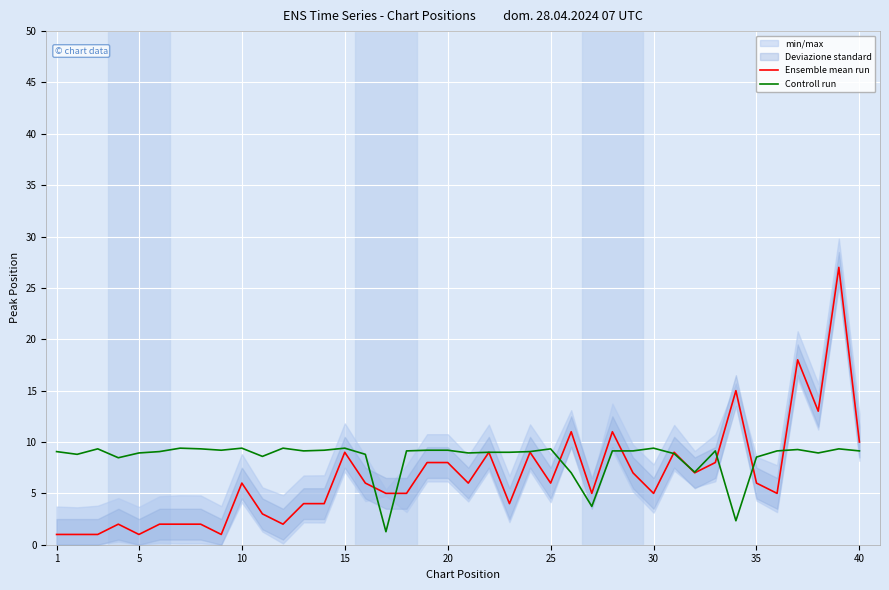

In Controll run, how many points are higher than both neighbors (excluding endpoints)?

10